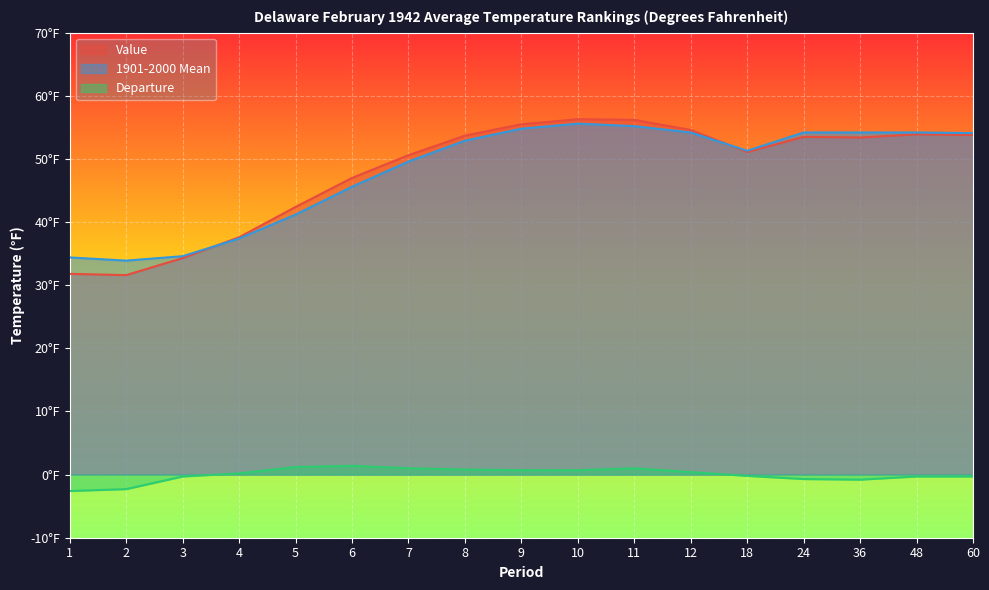

What value does the Value series have at 6?

47.0